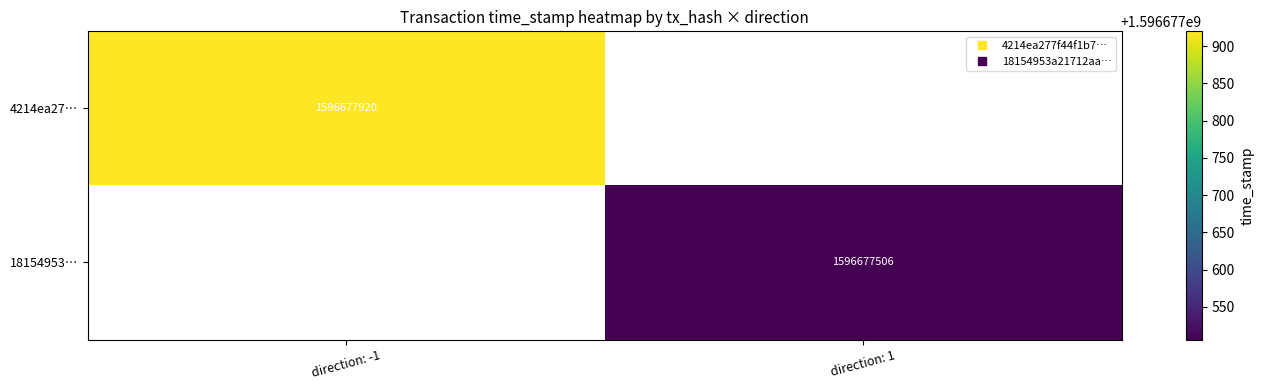

The 4214ea277f44f1b77e81b8d41dd47b9fb8cccfd series shows -1.0 at direction. True or false?

True